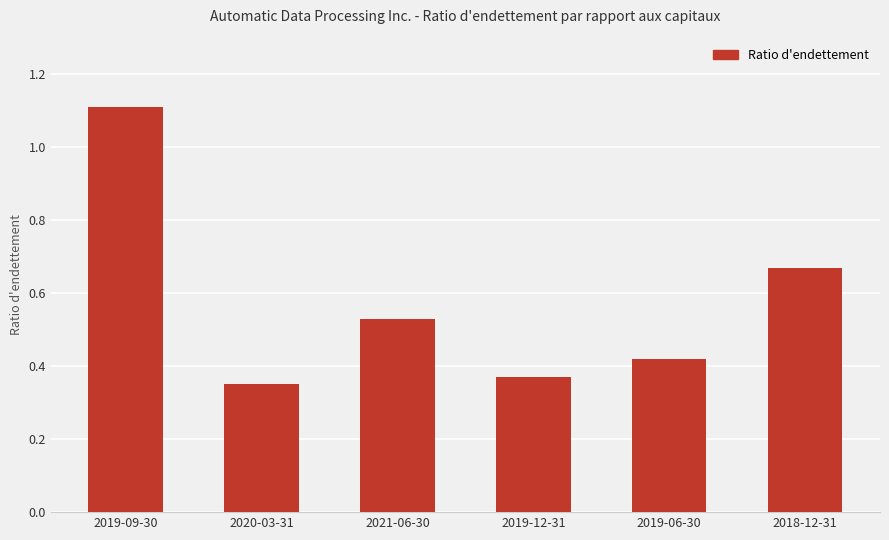

Count the values in the range 0 to 1.

5